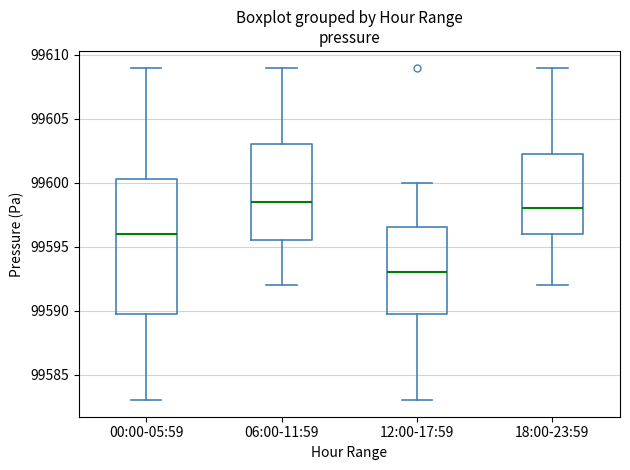

Reading left to right, transcribe this box plot: for each box, give where its median line is, the range the box spans, and where its two whiskers end, as read against the y-axis. The values are not printed on the chart, so give them approximately, as read against the axis.

00:00-05:59: median 99596.0, box 99590.0 to 99600.5, whiskers 99583.0 to 99609.0
06:00-11:59: median 99598.5, box 99595.5 to 99603.0, whiskers 99592.0 to 99609.0
12:00-17:59: median 99593.0, box 99590.0 to 99596.5, whiskers 99583.0 to 99600.0
18:00-23:59: median 99598.0, box 99596.0 to 99602.5, whiskers 99592.0 to 99609.0